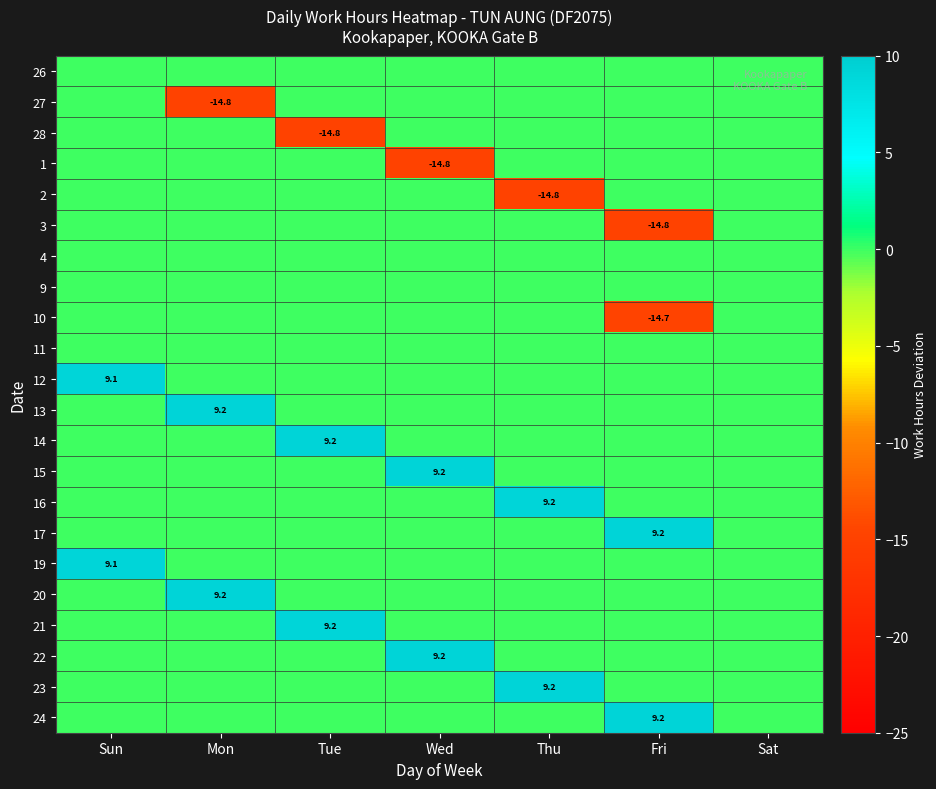

At which category does the chart reach its peak across all series?

Thu